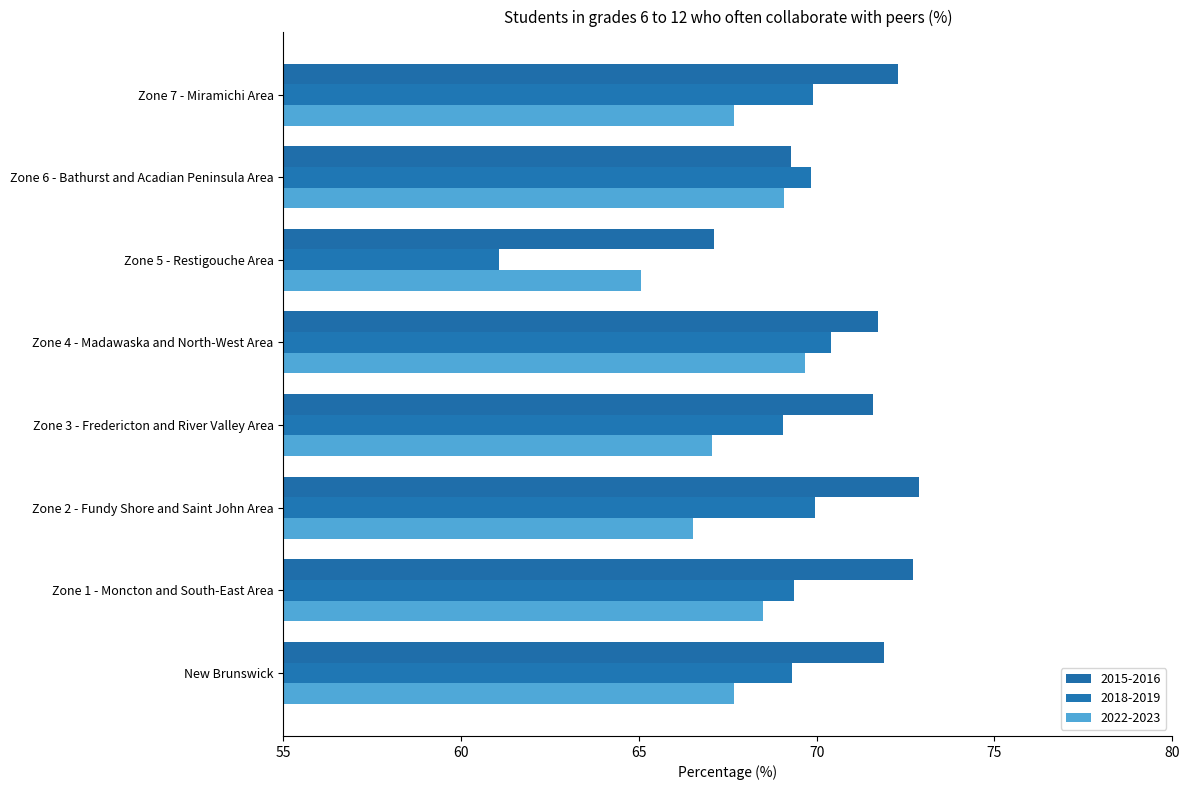

What is the label of the 7th bar from the right?

Zone 1 - Moncton and South-East Area